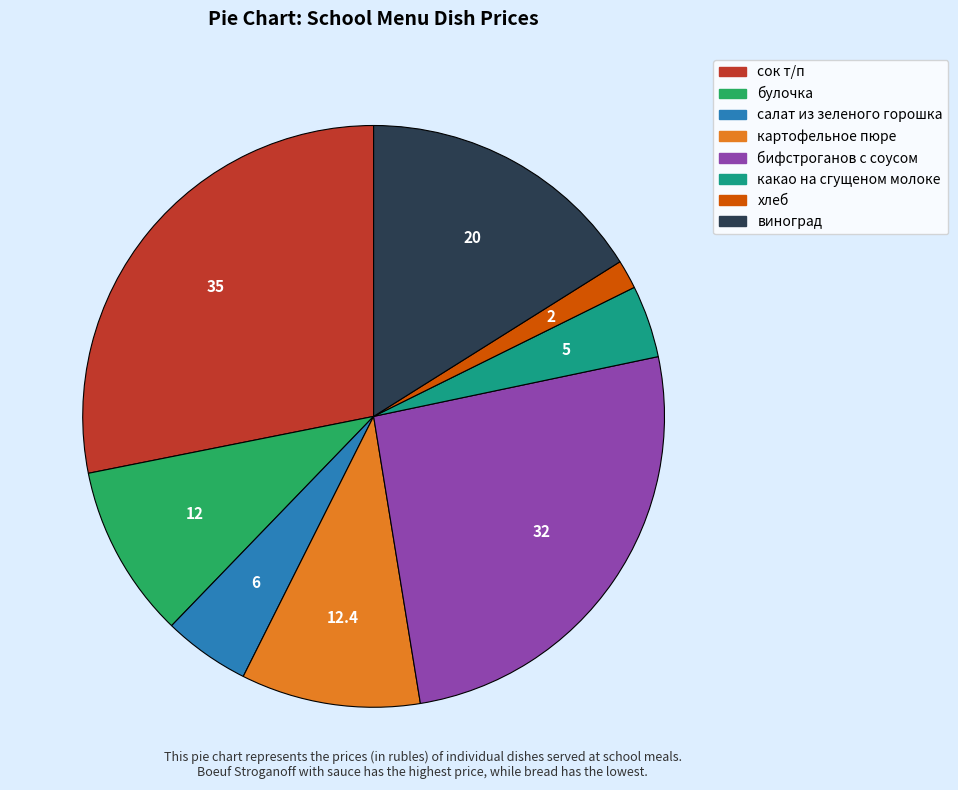

The картофельное пюре slice represents 21% of the pie. True or false?

False